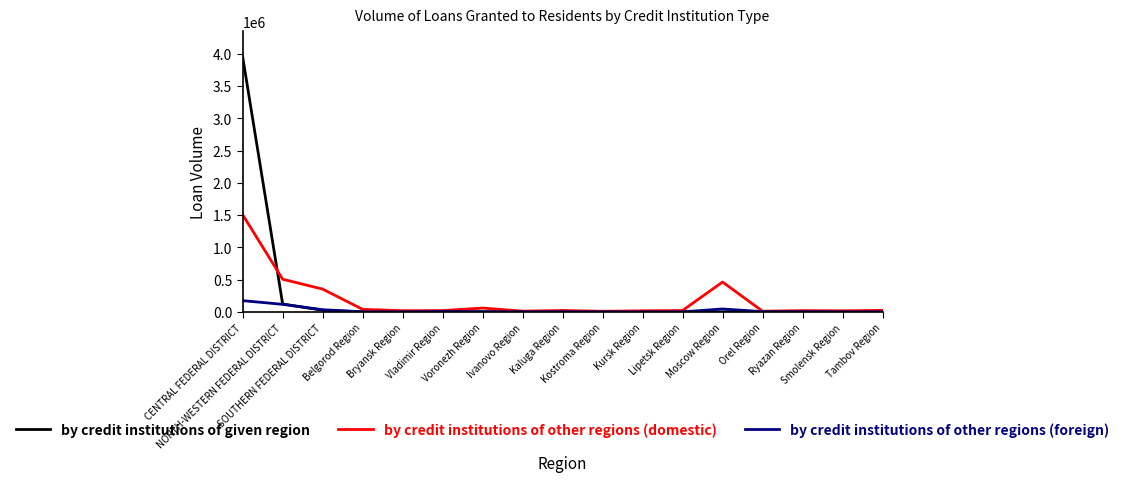

What is the greatest value displayed?

3953462